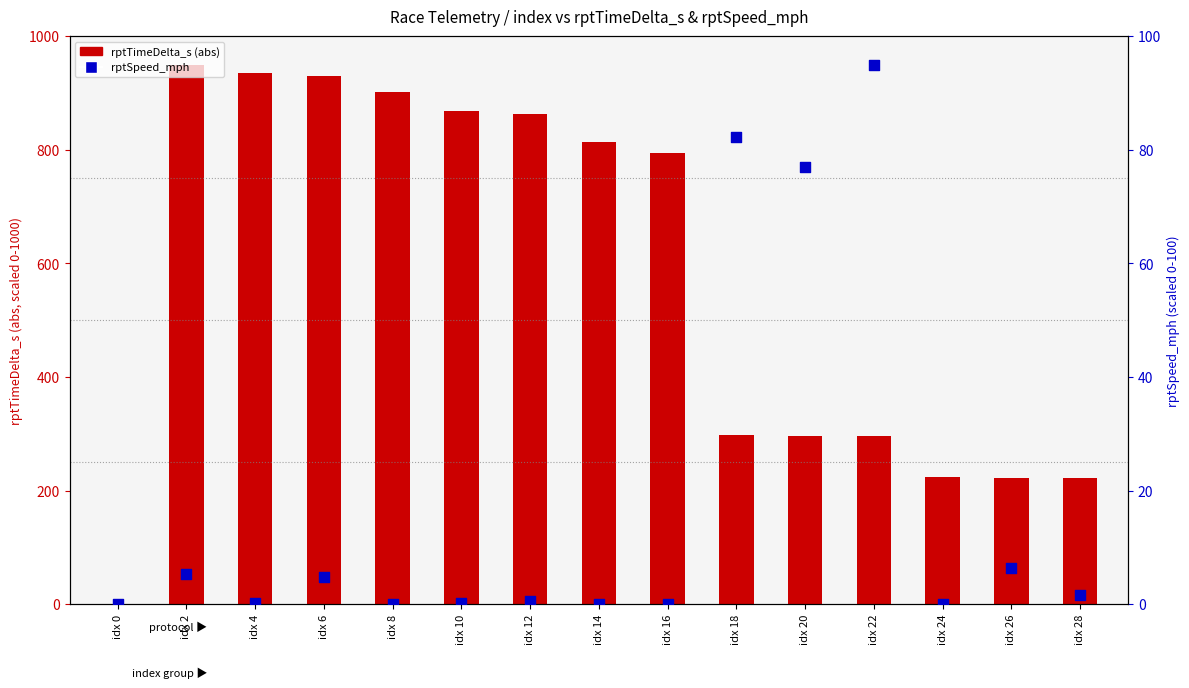

At which category is the sum across all series the highest?

idx 2